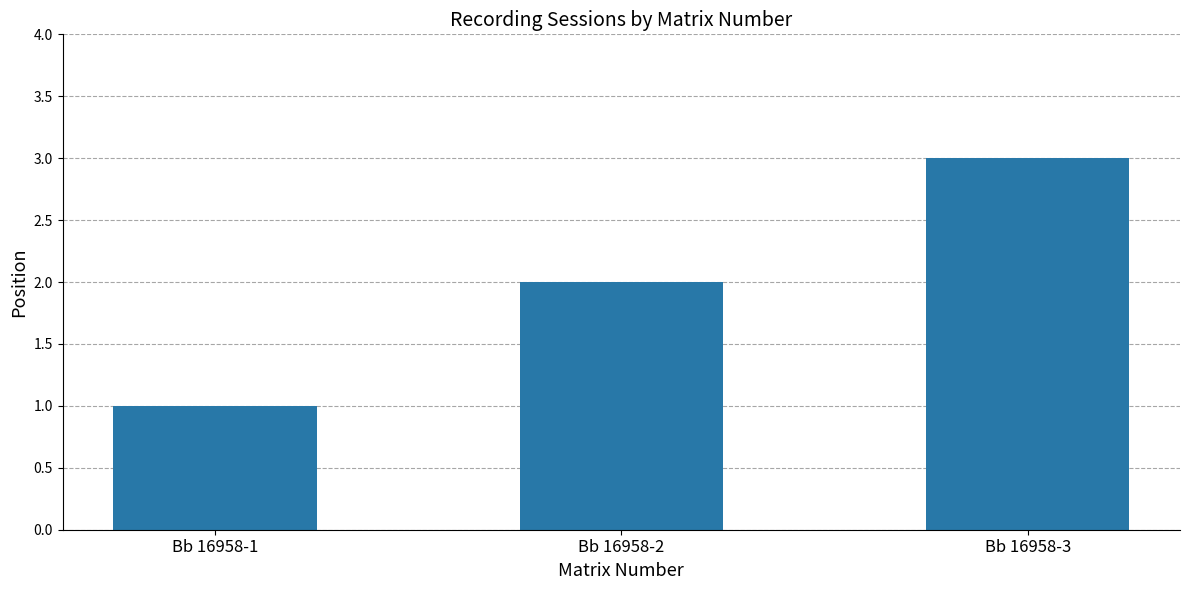

Reading left to right, extract all data points from this chart.

1	2	3